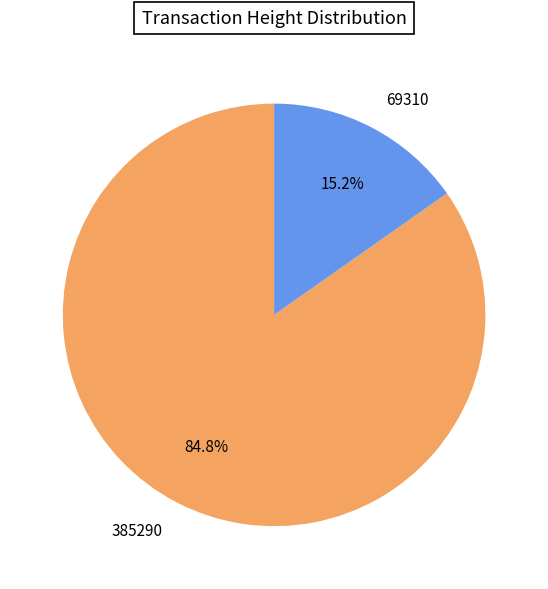

What percentage is the 69310 slice, to the nearest percent?

15%